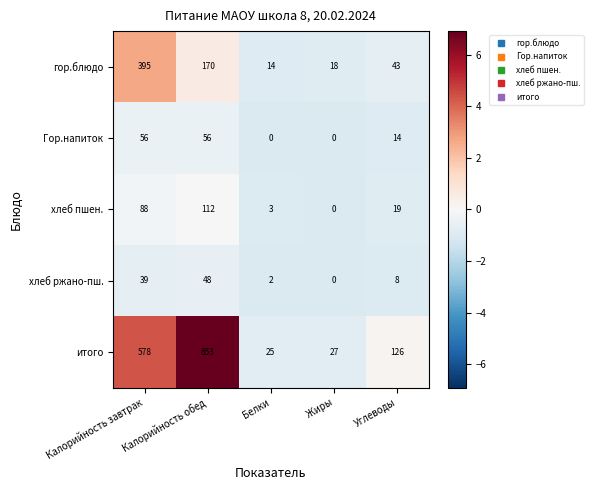

Which series has the largest total across all categories?

итого